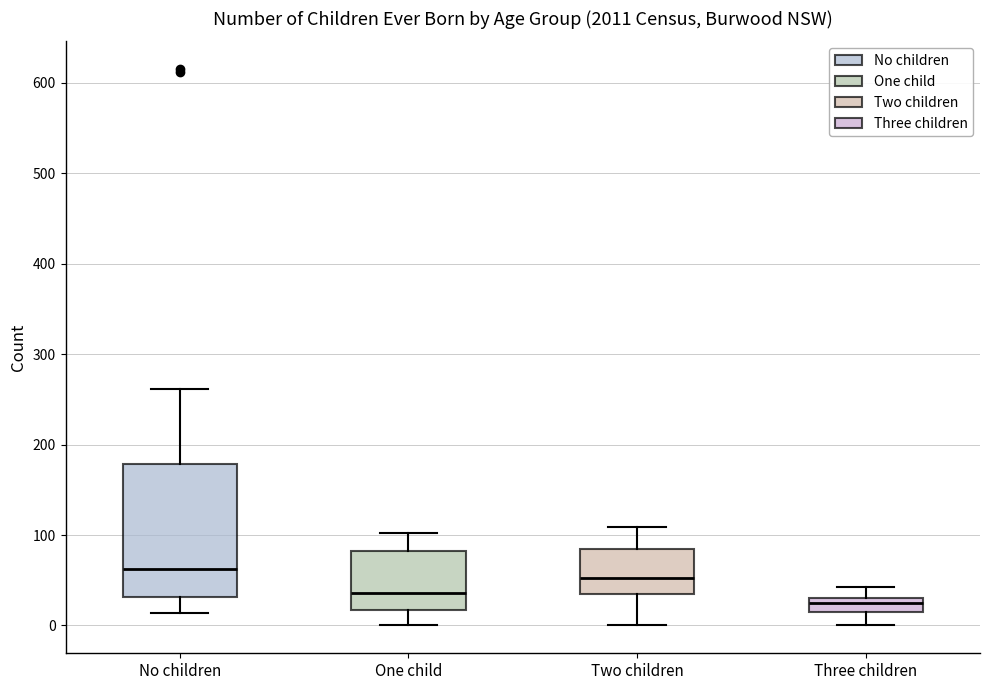

Comparing the boxes themselves (not the whiskers), which one is the tallest?

No children